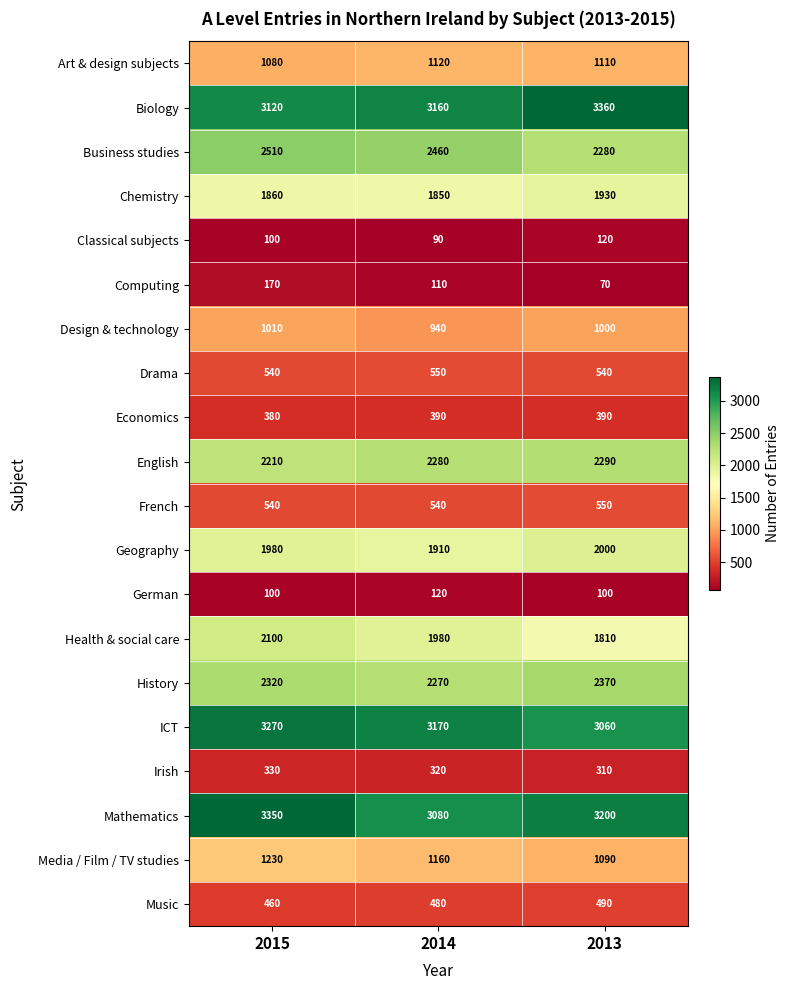

Which series has the largest range (max minus min)?

Health & social care